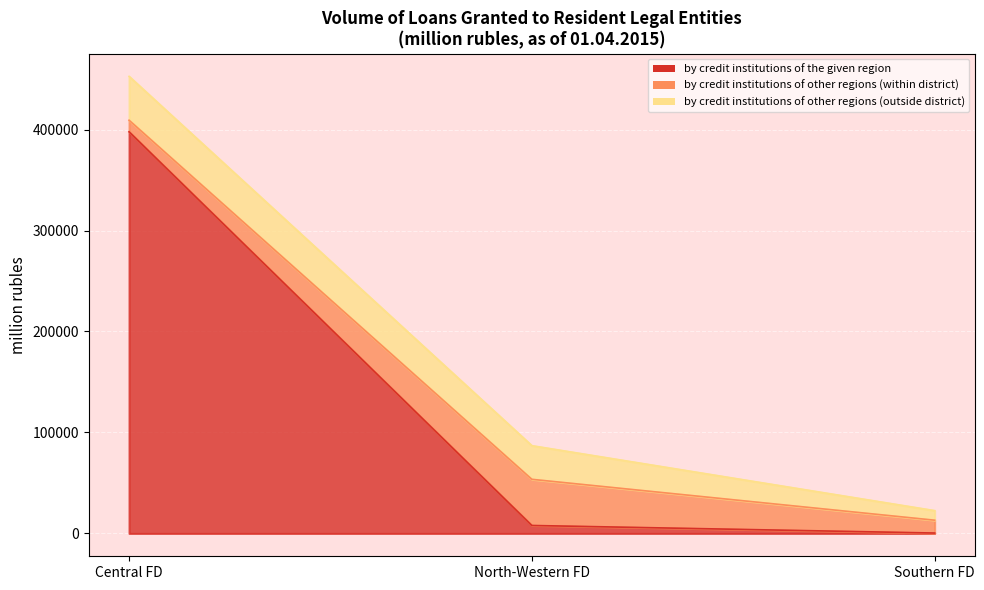

At which category is the sum across all series the highest?

Central FD